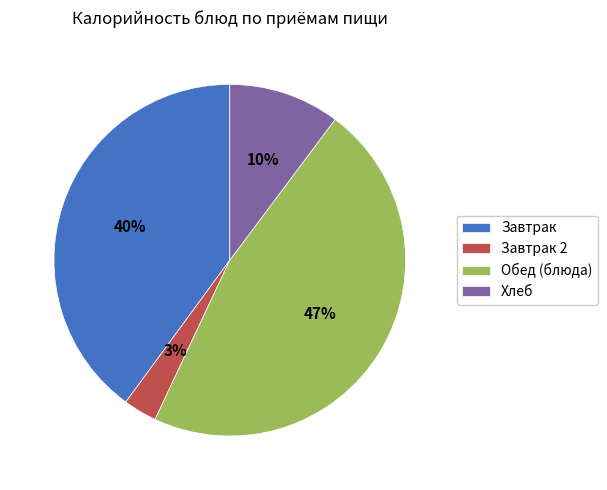

Between Завтрак and Завтрак 2, which is larger?

Завтрак